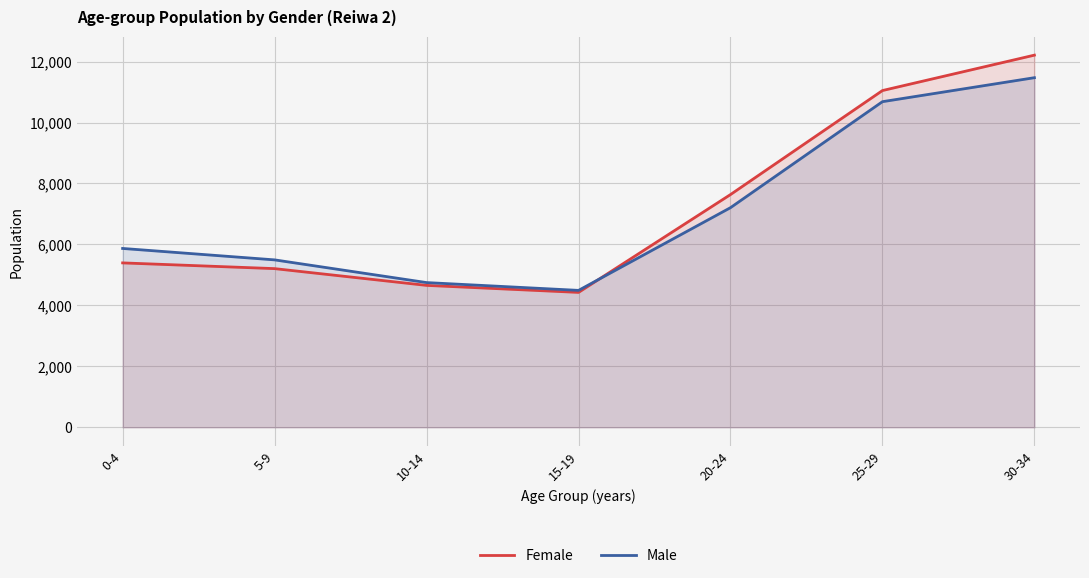

What is the sum of the Male values at 10-14 and 15-19?

9240